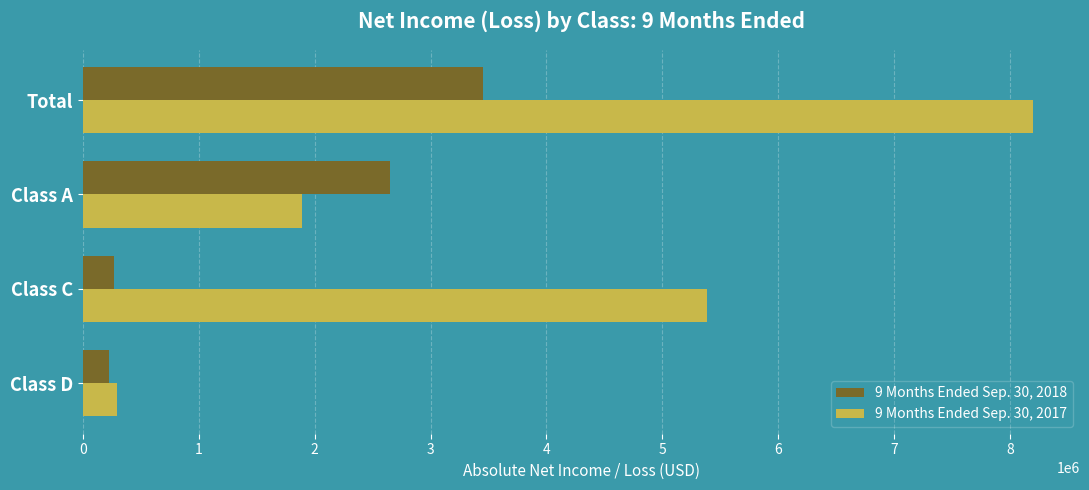

What is the minimum value for 9 Months Ended Sep. 30, 2018?

226286